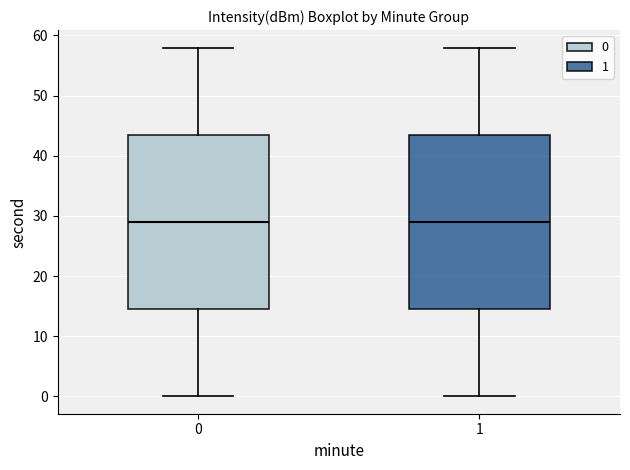

Reading left to right, read every box against the y-axis: the position of its median line, the range the box covers, and the ends of its whiskers. The values are not printed on the chart, so give them approximately, as read against the axis.

0: median 29, box 15 to 44, whiskers 0 to 58
1: median 29, box 15 to 44, whiskers 0 to 58